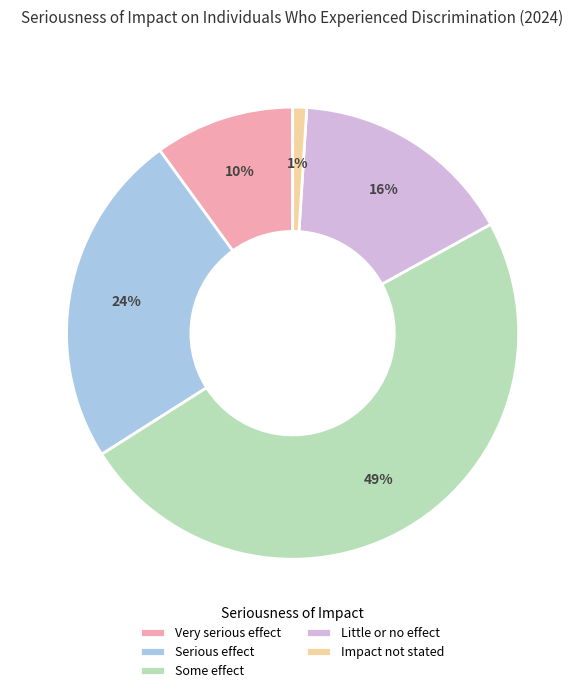

Is there a majority slice in this chart?

No